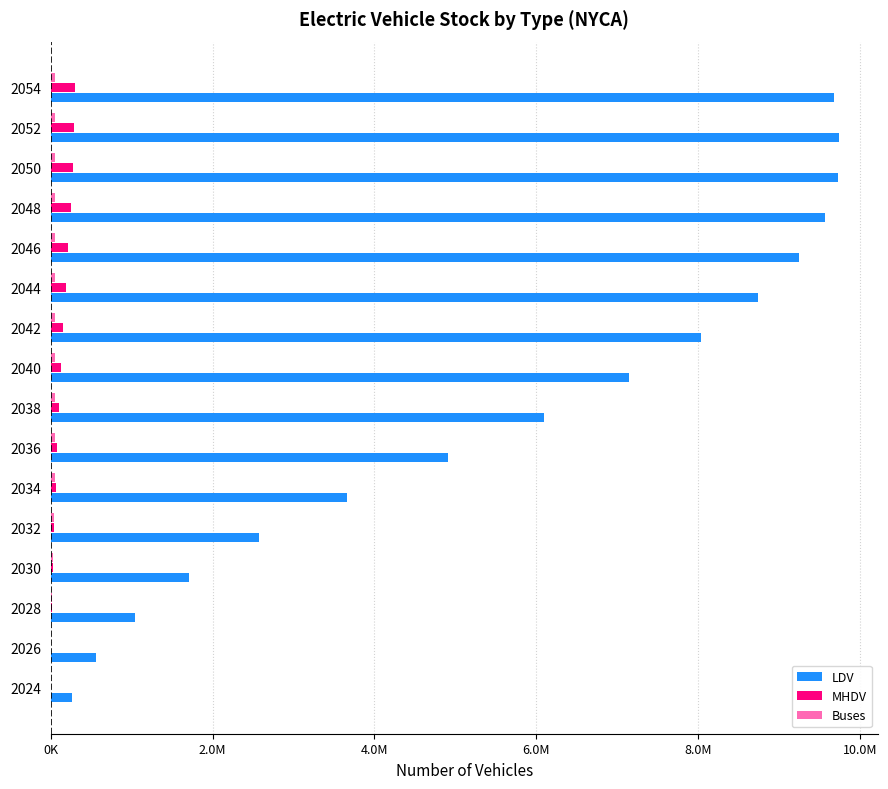

Which series has the largest range (max minus min)?

LDV